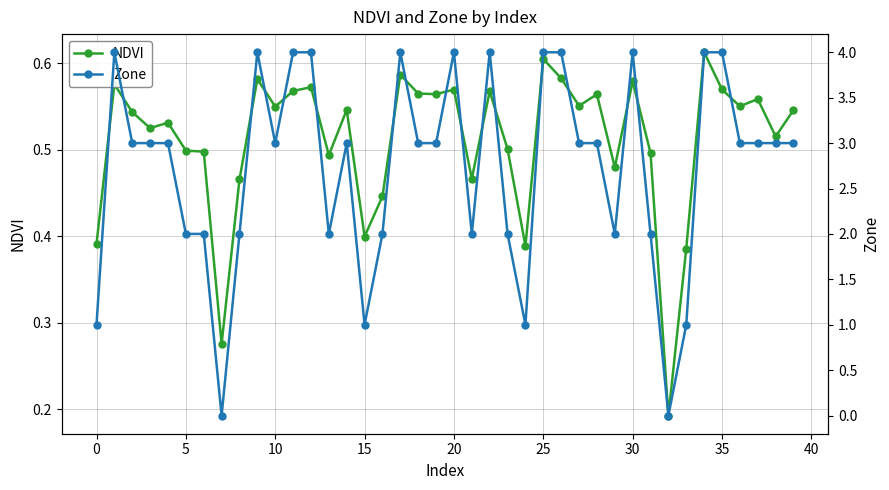

How many lines are shown in the chart?

2